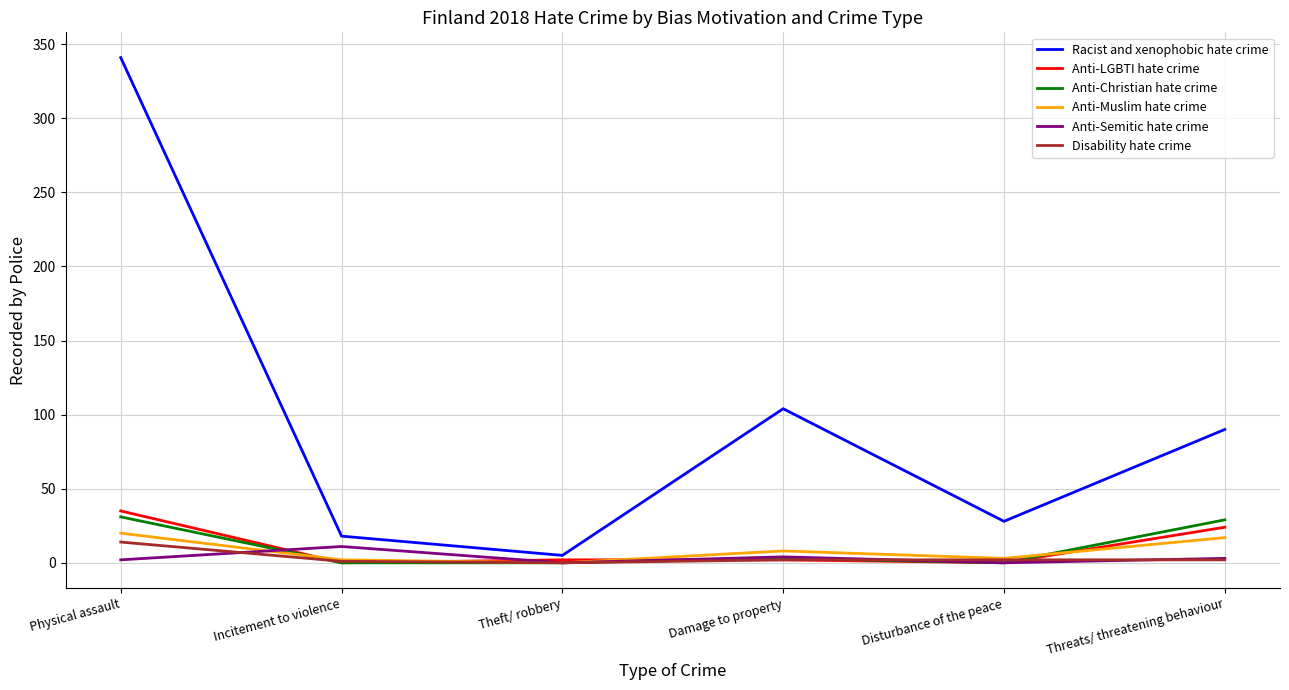

Is it true that Anti-Christian hate crime equals 42 at Threats/ threatening behaviour?

False